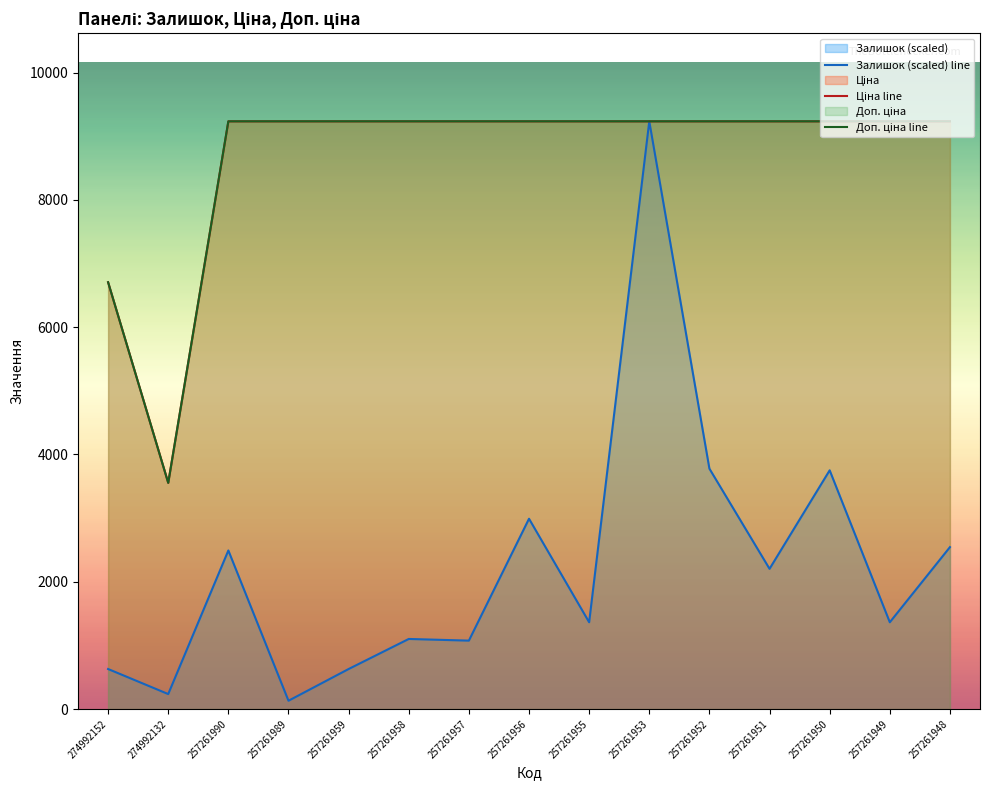

Reading left to right, transcribe all the data shown in this chart.

Залишок (scaled) line: 274992152=629.6	274992132=236.1	257261990=2492.0	257261989=131.2	257261959=629.6	257261958=1101.7	257261957=1075.5	257261956=2990.4	257261955=1364.0	257261953=9233.4	257261952=3777.3	257261951=2203.4	257261950=3751.1	257261949=1364.0	257261948=2544.4
Ціна line: 274992152=6705.7	274992132=3554.0	257261990=9233.4	257261989=9233.4	257261959=9233.4	257261958=9233.4	257261957=9233.4	257261956=9233.4	257261955=9233.4	257261953=9233.4	257261952=9233.4	257261951=9233.4	257261950=9233.4	257261949=9233.4	257261948=9233.4
Доп. ціна line: 274992152=6705.7	274992132=3554.0	257261990=9233.4	257261989=9233.4	257261959=9233.4	257261958=9233.4	257261957=9233.4	257261956=9233.4	257261955=9233.4	257261953=9233.4	257261952=9233.4	257261951=9233.4	257261950=9233.4	257261949=9233.4	257261948=9233.4